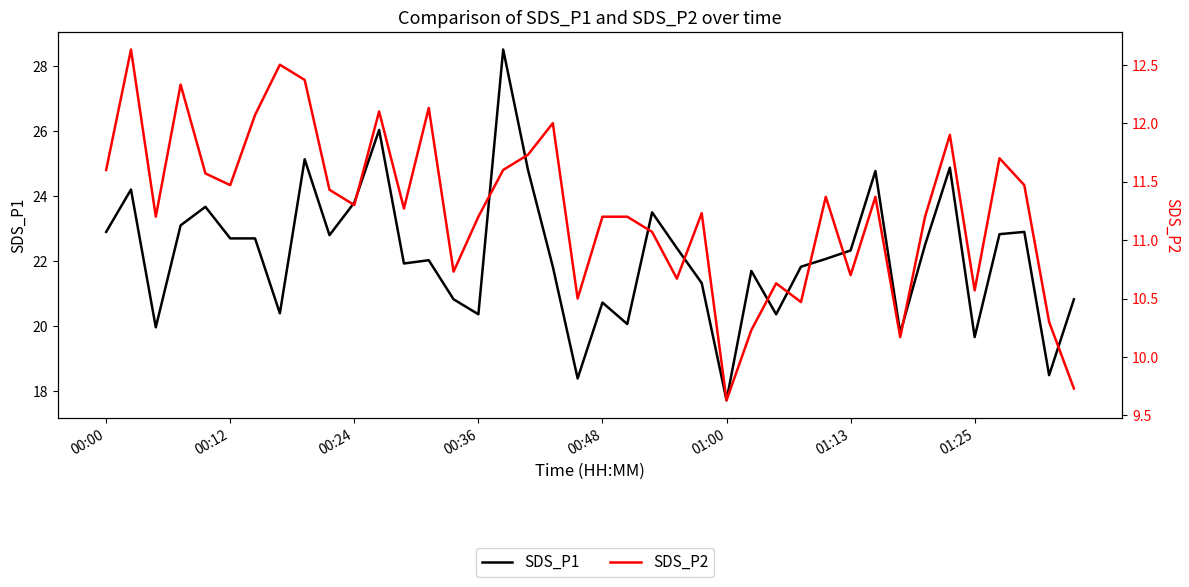

What position from the right is 19?

21